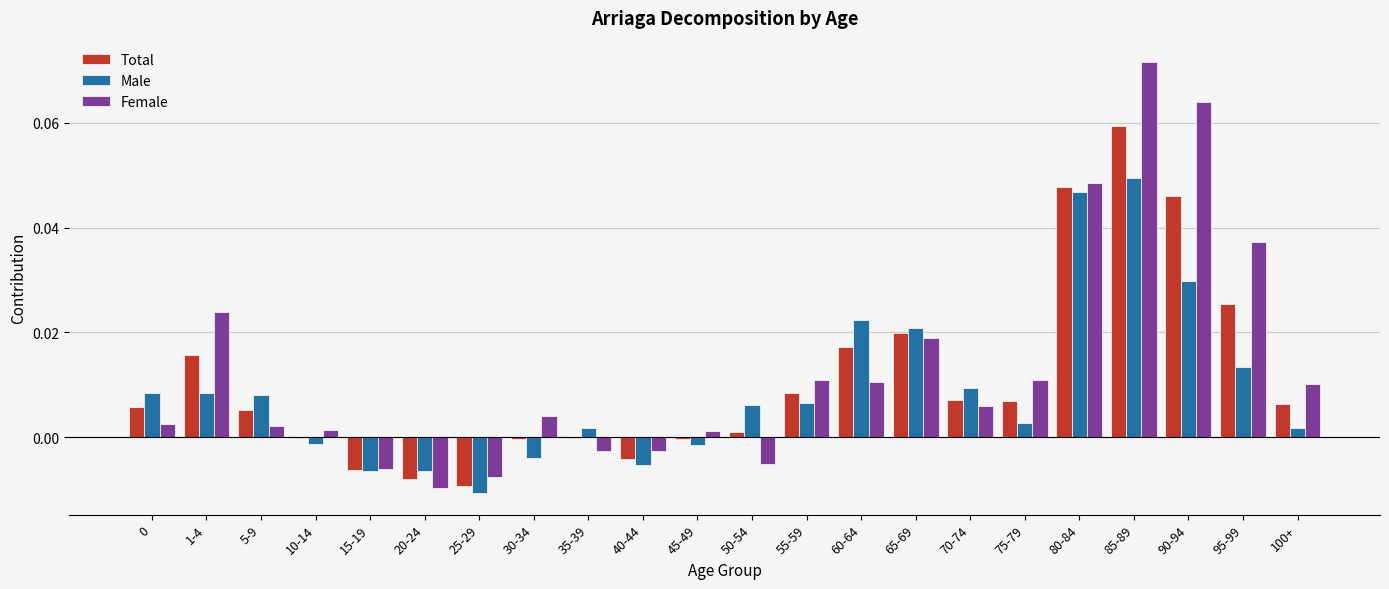

Which series changed the most between 5-9 and 55-59?

Female